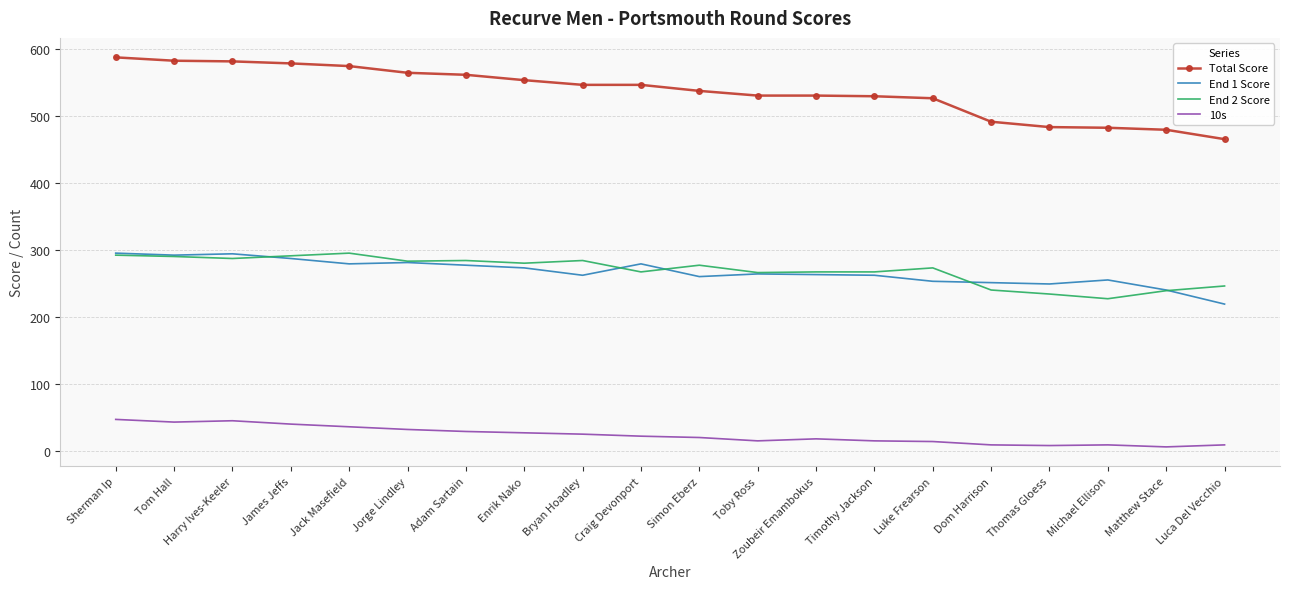

What is the difference between the maximum and second lowest values in the Total Score series?

108